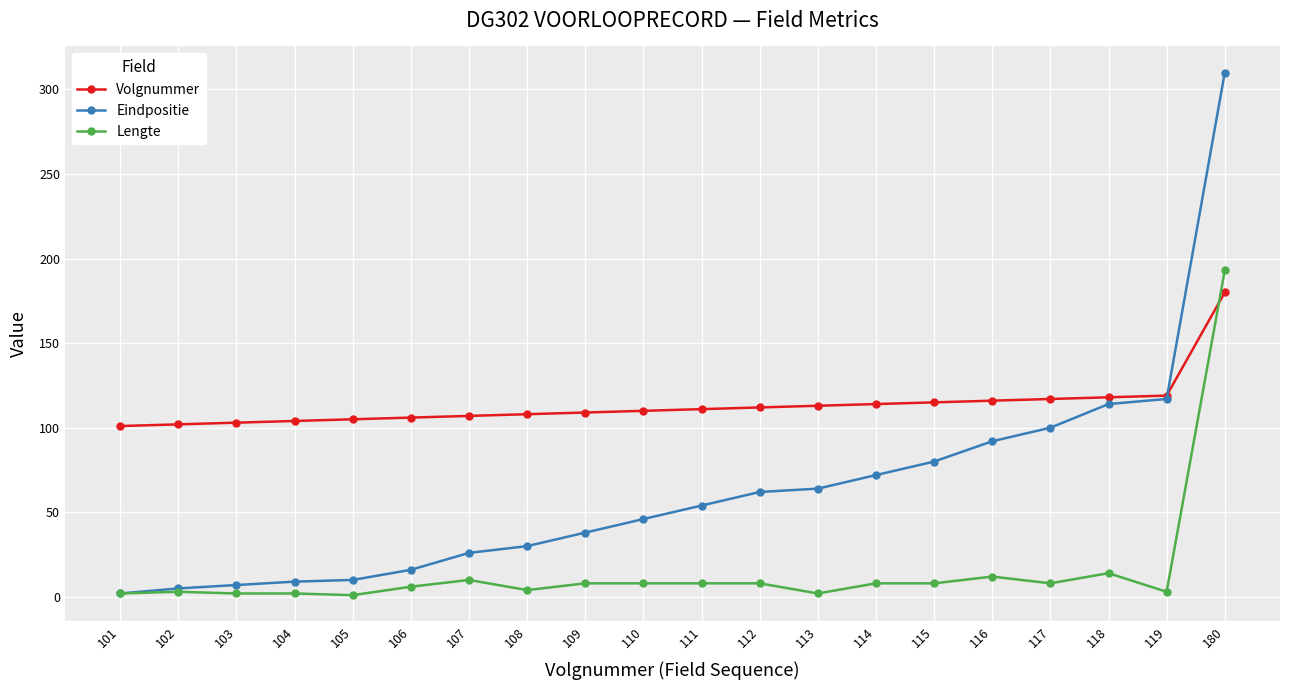

What is the maximum value shown in the chart?

310